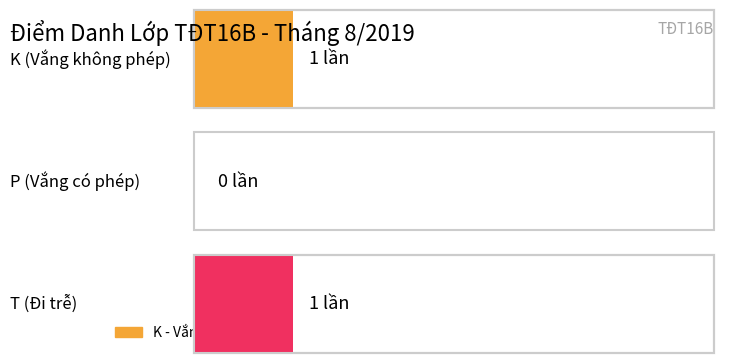

What is the value of the T bar at the 2nd from the left?

1